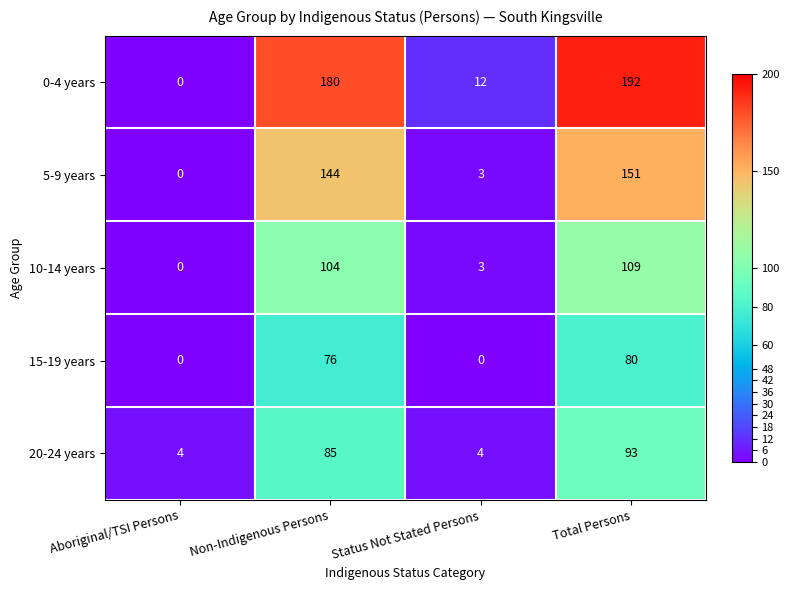

What is the difference between the maximum and minimum values in the 10-14 years series?

109